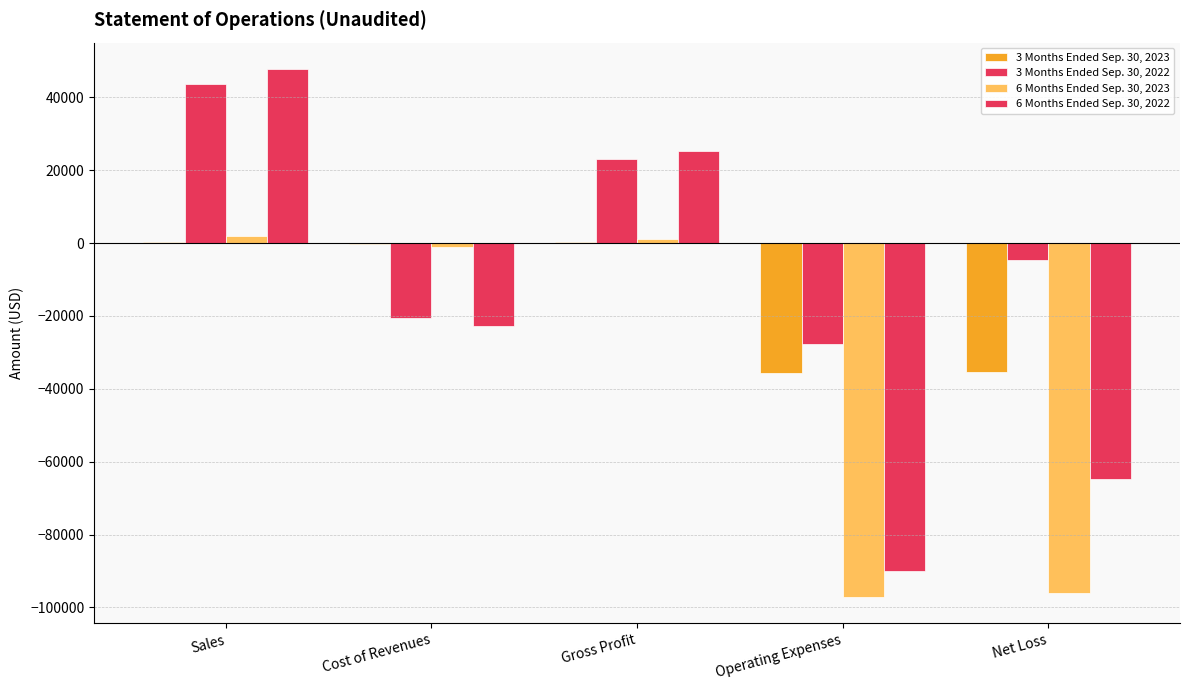

How many values in the 3 Months Ended Sep. 30, 2022 series exceed -4584?

2